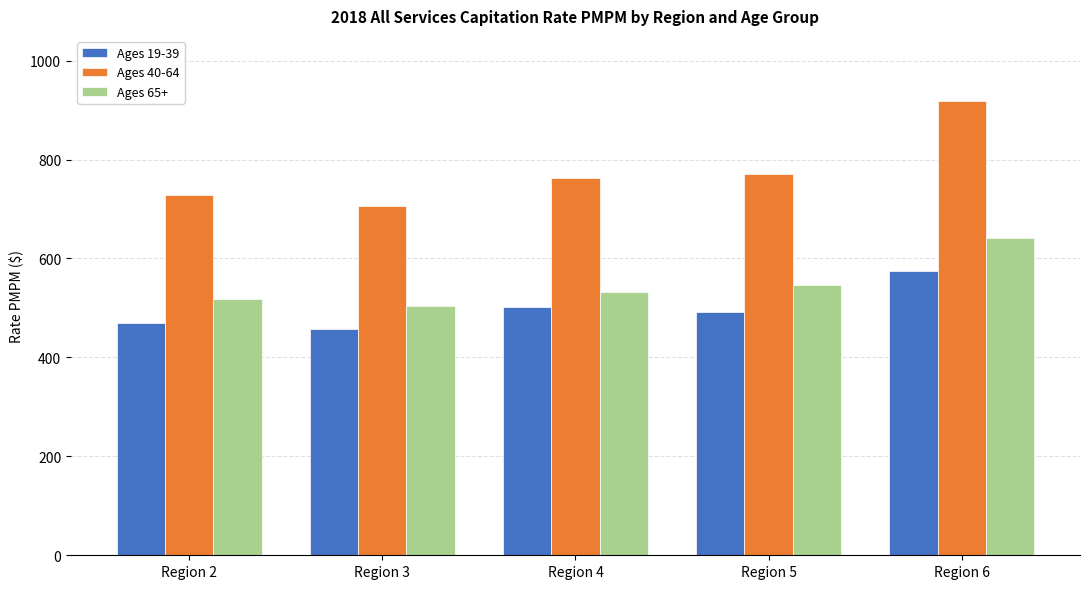

How many bars are there in each group?

3